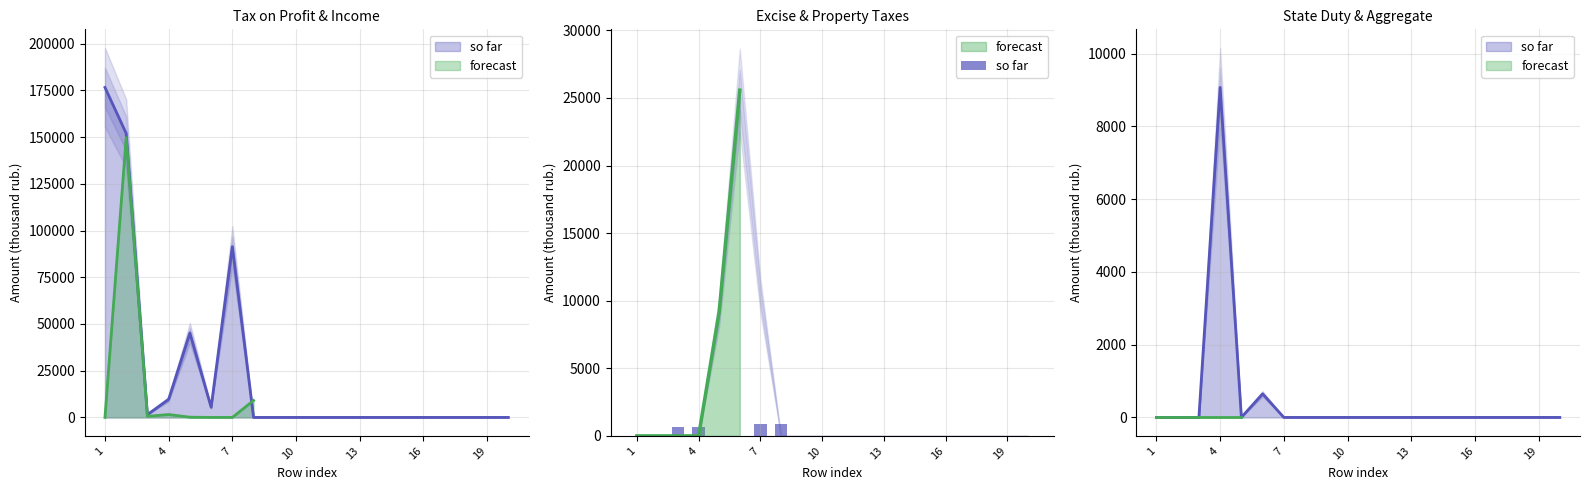

How many bars are there in total?

20